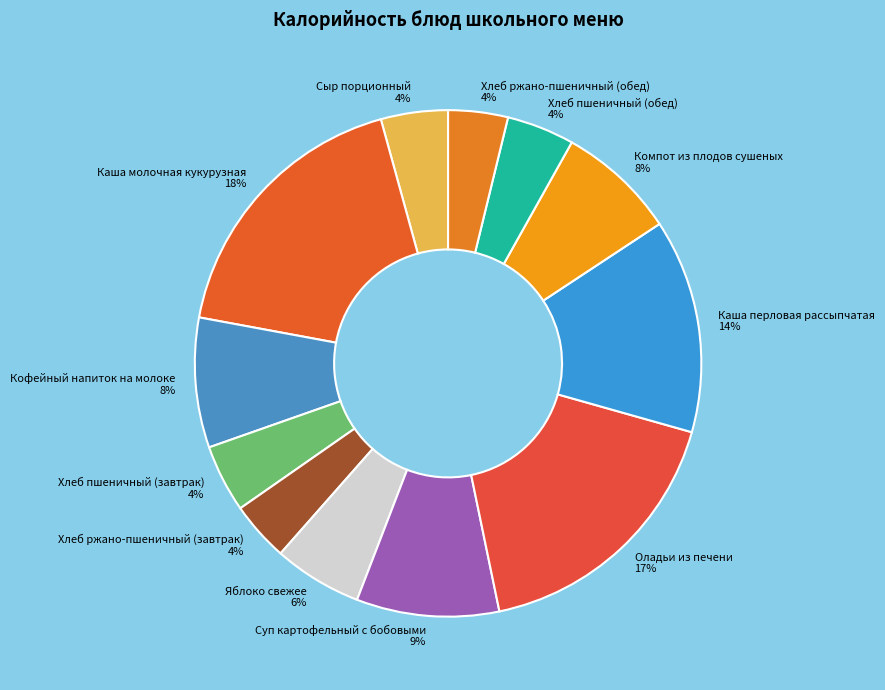

To the nearest percent, what portion does Яблоко свежее represent?

6%